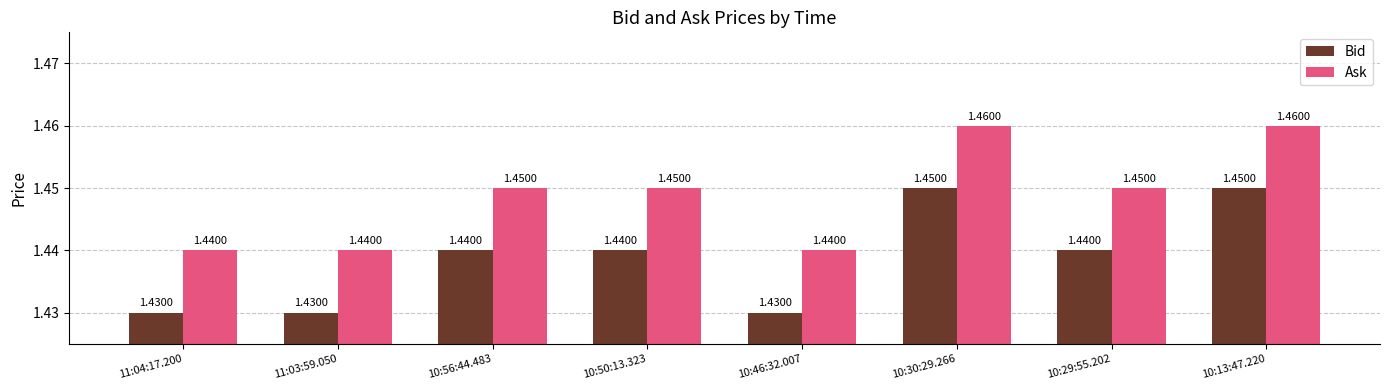

How many bars are there in total?

16